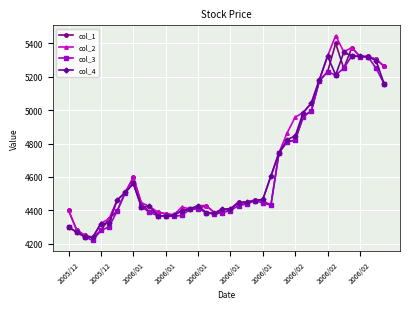

What is the difference between the maximum and minimum values in the col_1 series?

1163